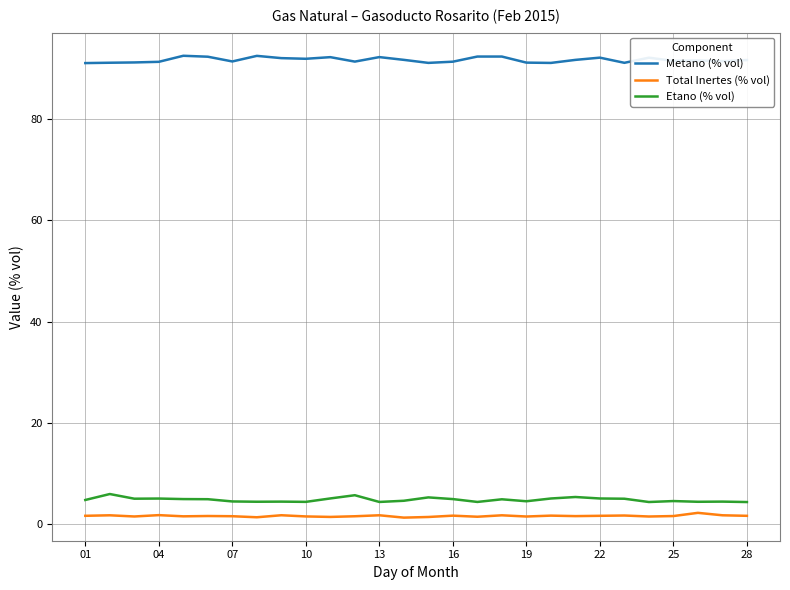

True or false: Etano (% vol) and Total Inertes (% vol) intersect in this chart.

False